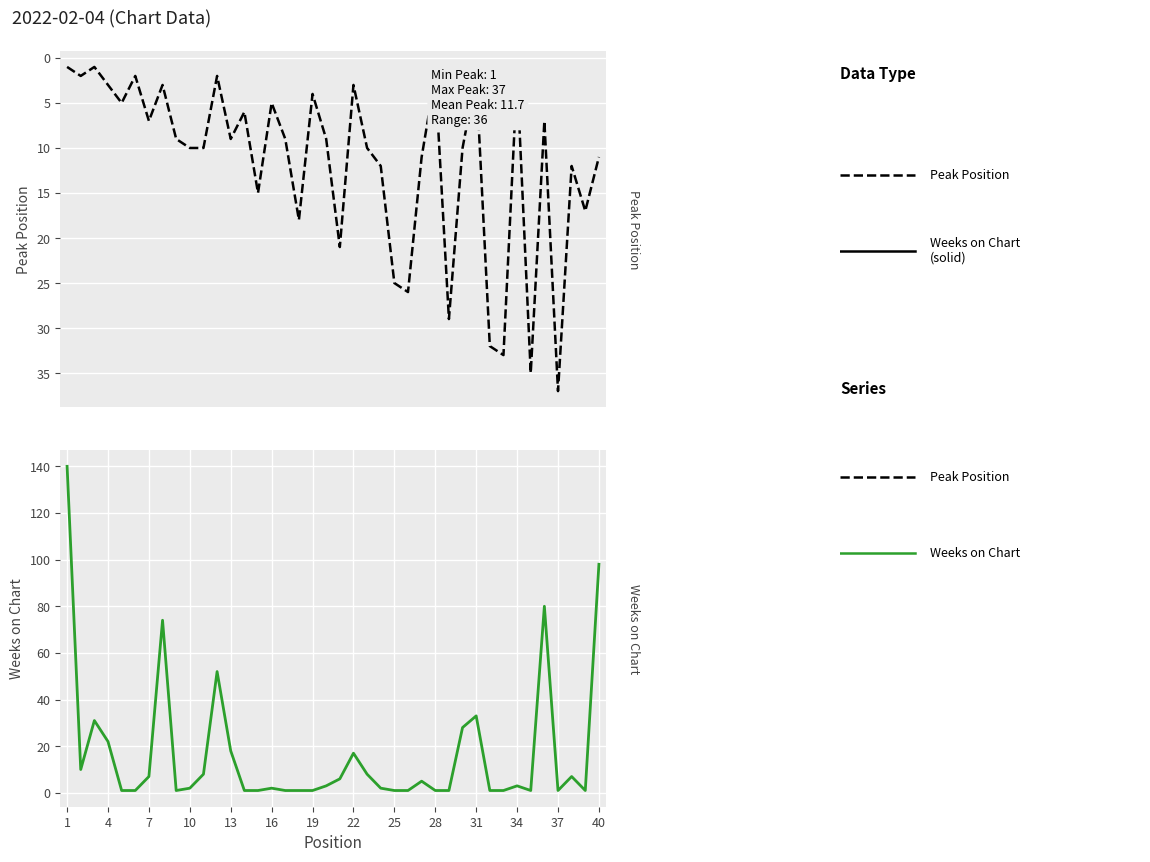

What are all the series names shown in the legend?

Peak Position, Weeks on Chart